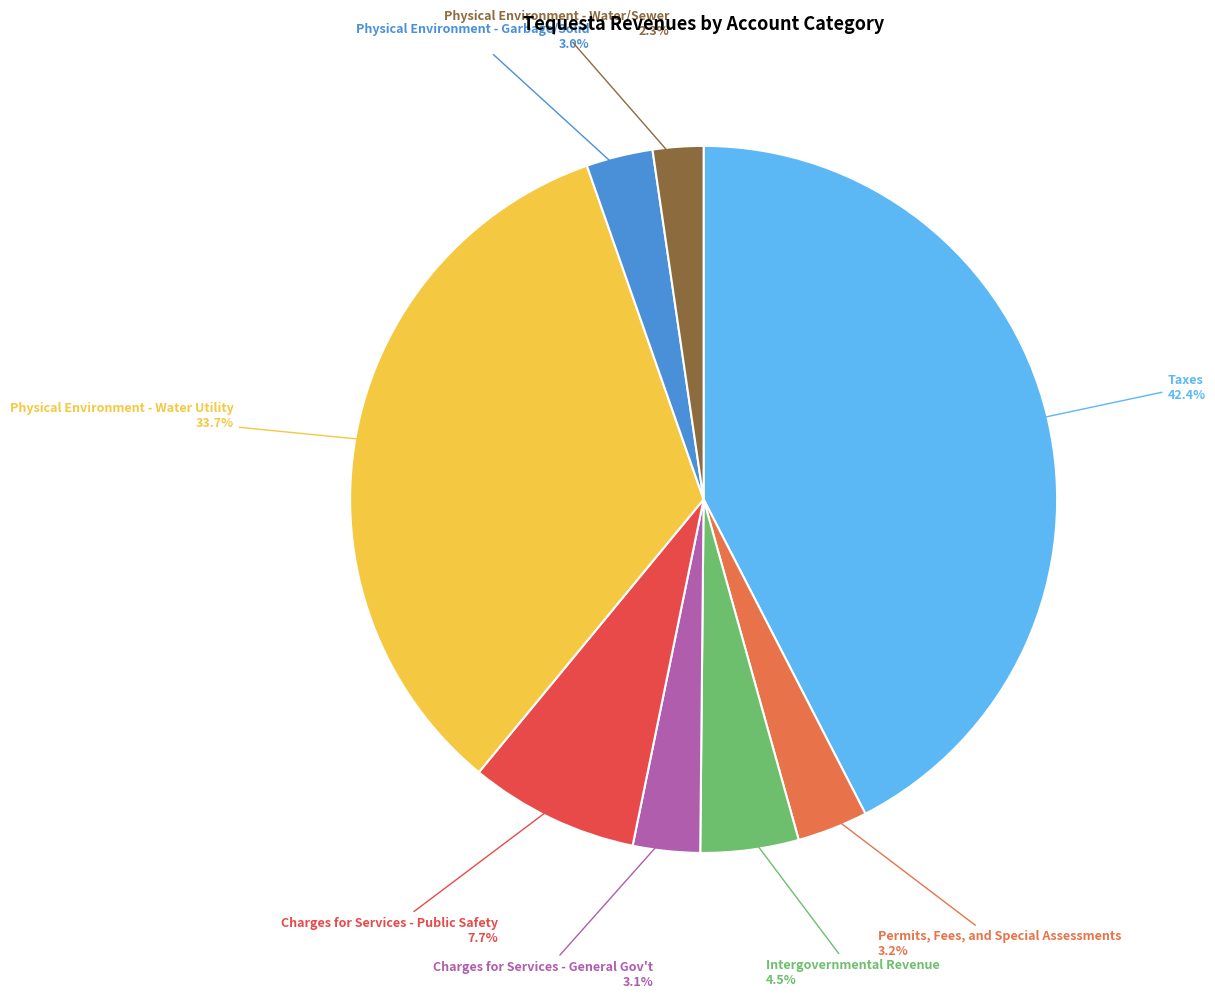

To the nearest percent, what portion does Physical Environment - Water Utility represent?

34%